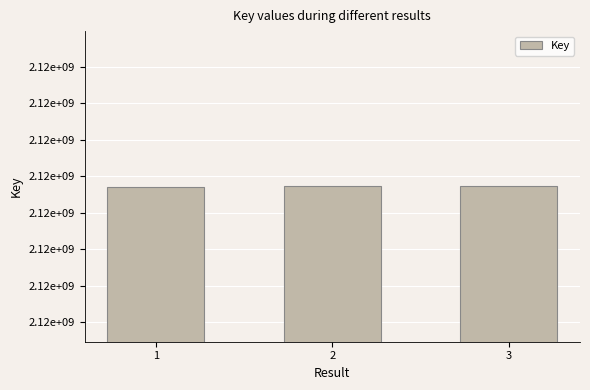

Which has a higher value, 1 or 2?

2